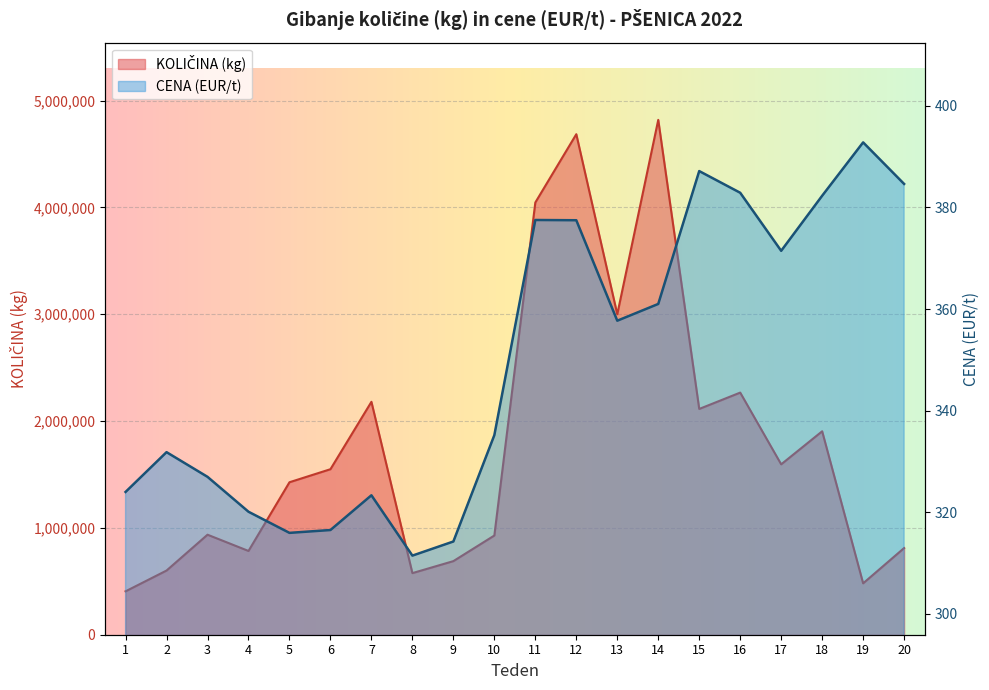

True or false: KOLIČINA (kg) and CENA (EUR/t) intersect in this chart.

False